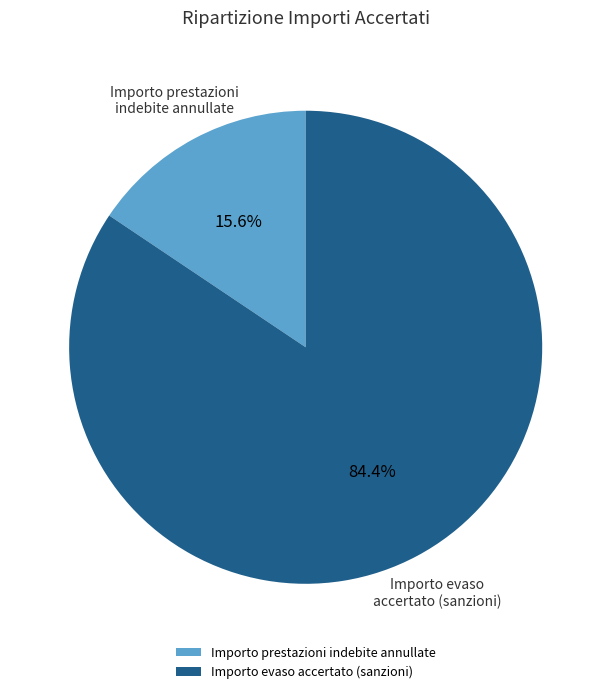

Is there any slice that represents more than half of the pie?

Yes